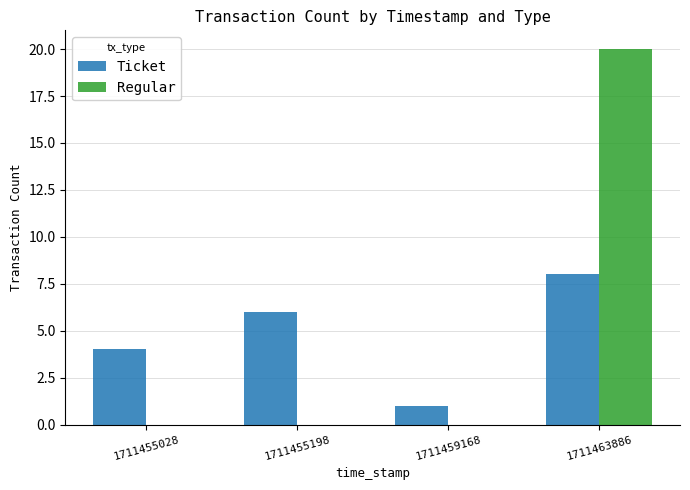

At which category is the sum across all series the highest?

1711463886